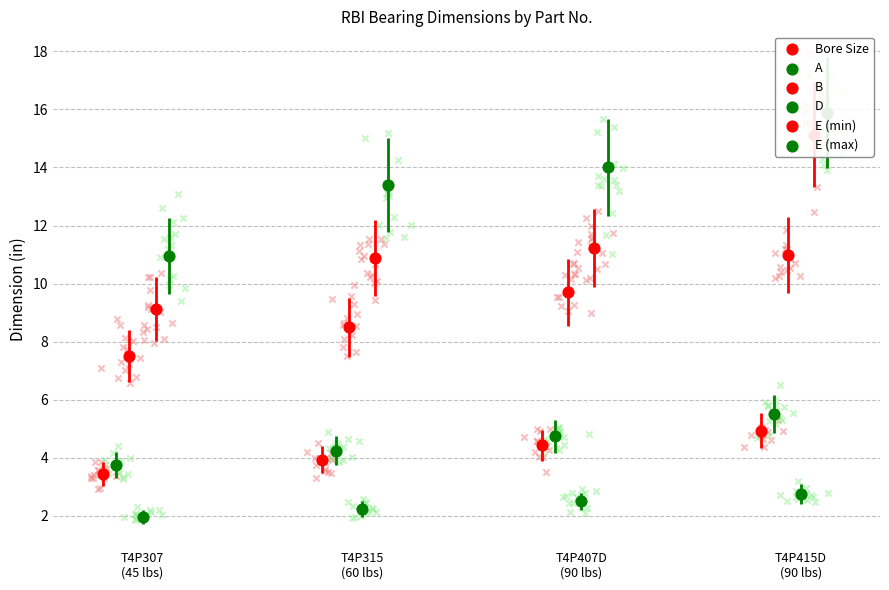

Which series reaches the maximum Y coordinate?

E (max)